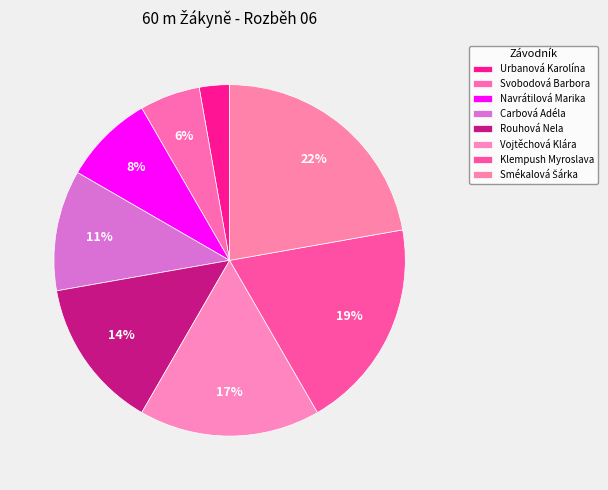

Does any single category account for the majority?

No